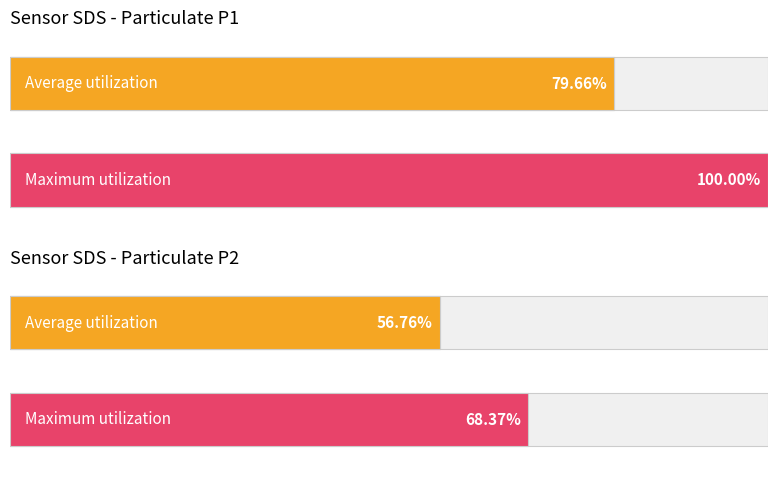

Does the chart contain stacked bars?

No